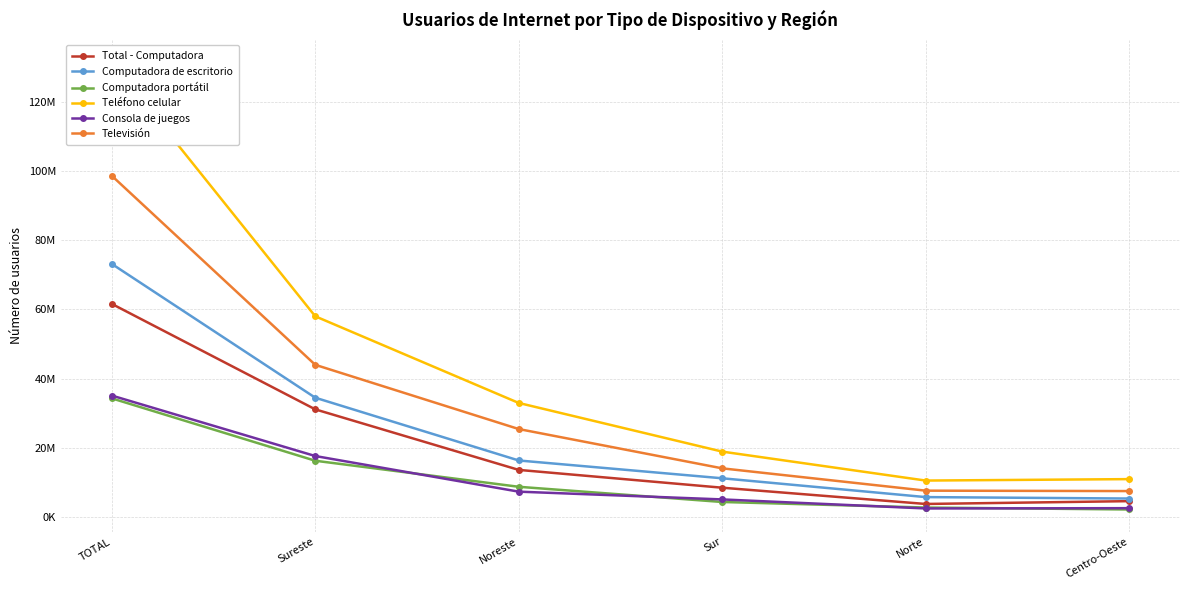

Which category has the lowest value in the Televisión series?

Centro-Oeste